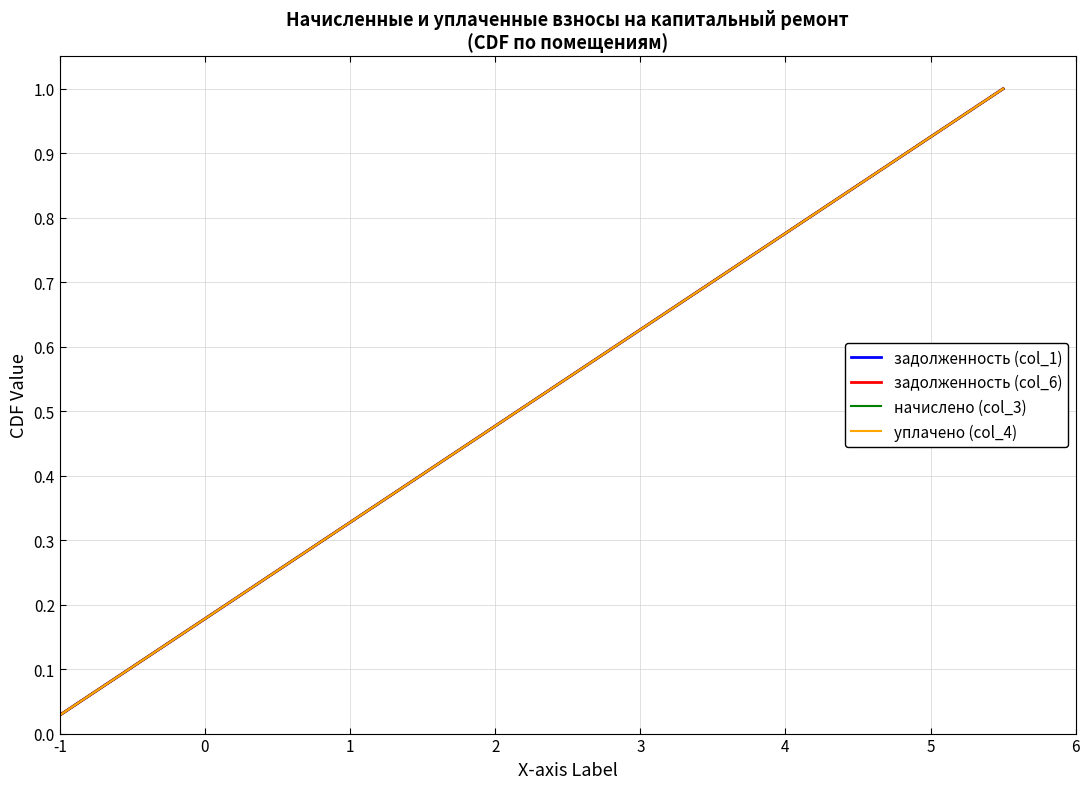

What is the maximum value shown in the chart?

1.0